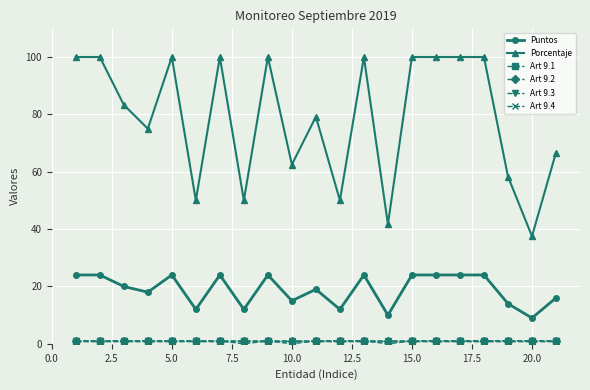

Is this an area chart (filled region under the line)?

No